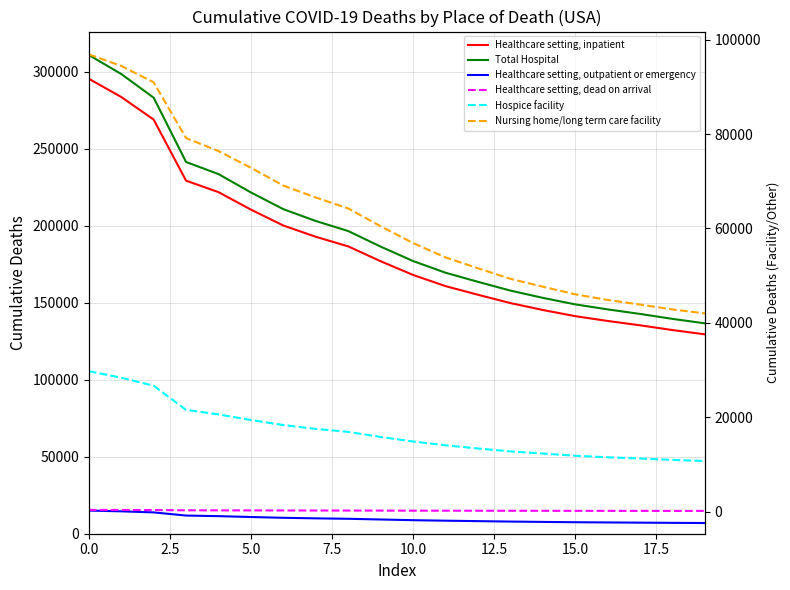

True or false: Healthcare setting, dead on arrival and Hospice facility cross at least once.

False